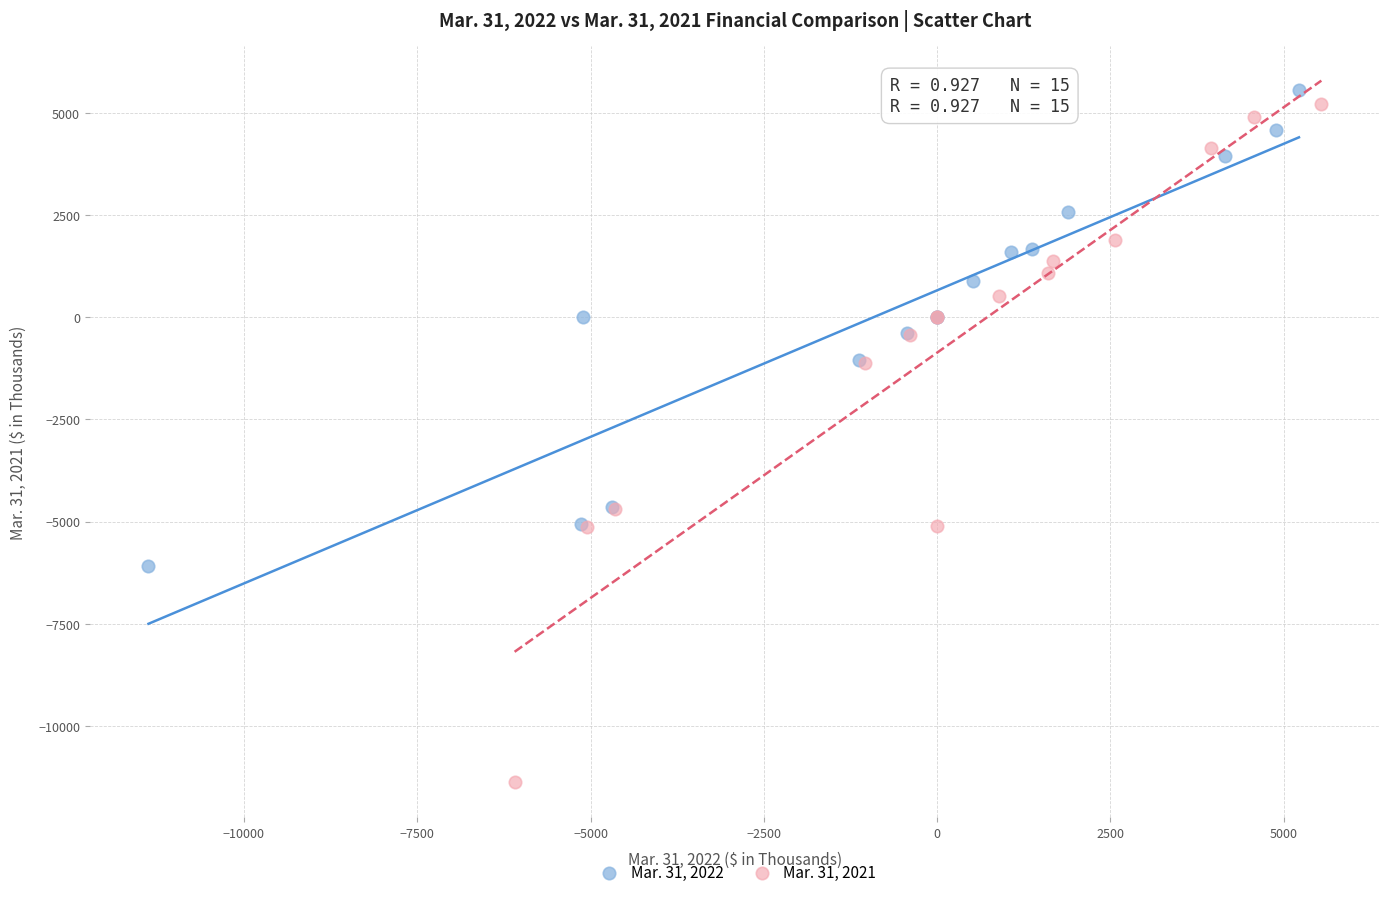

Which series contains the lowest Y value?

Mar. 31, 2021